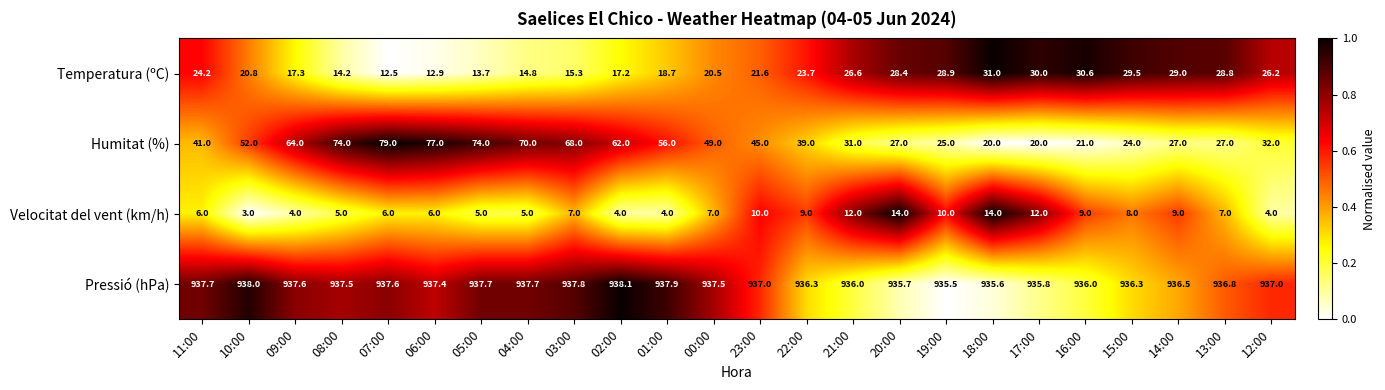

The value of Humitat (%) at 02:00 is 37.6. True or false?

False